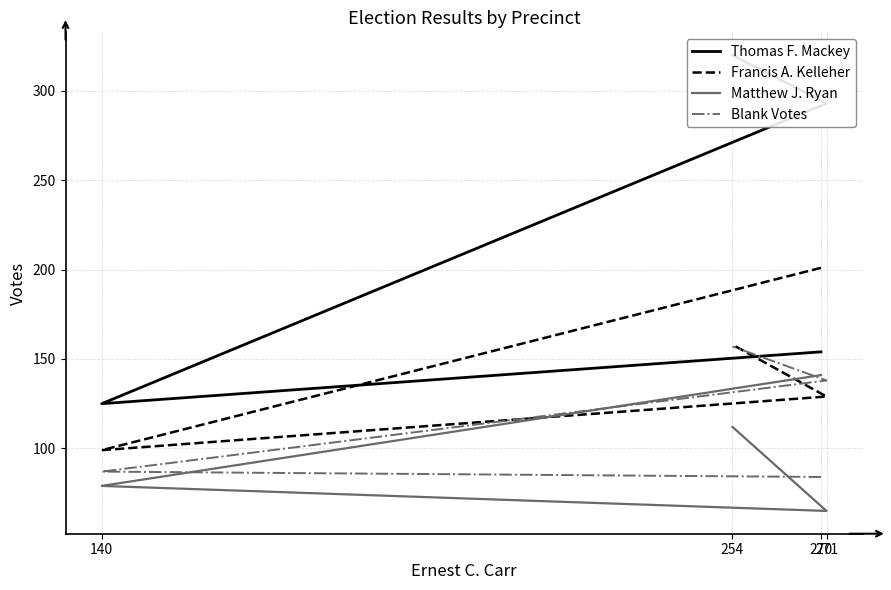

Is this an area chart (filled region under the line)?

No